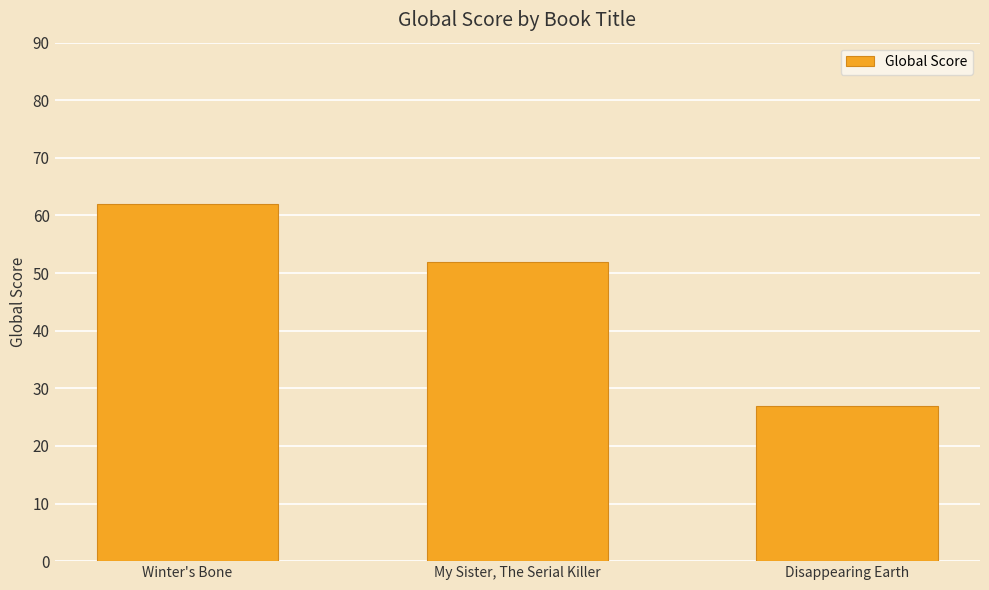

Reading left to right, list all the values displayed in this chart.

Winter's Bone=62	My Sister, The Serial Killer=52	Disappearing Earth=27